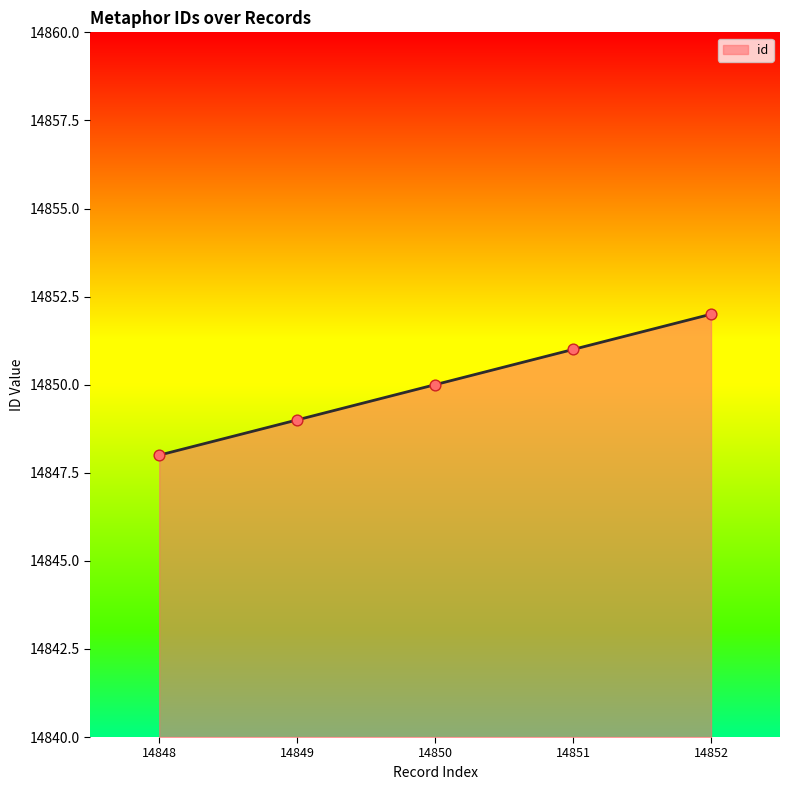

Approximately how many times larger is the value at 14852 compared to 14848?

1.0